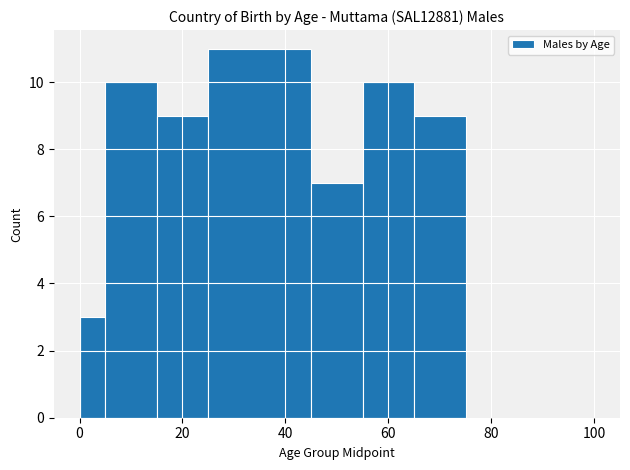

Read against the x-axis, roughly where is the centre of the tallest bar?

36